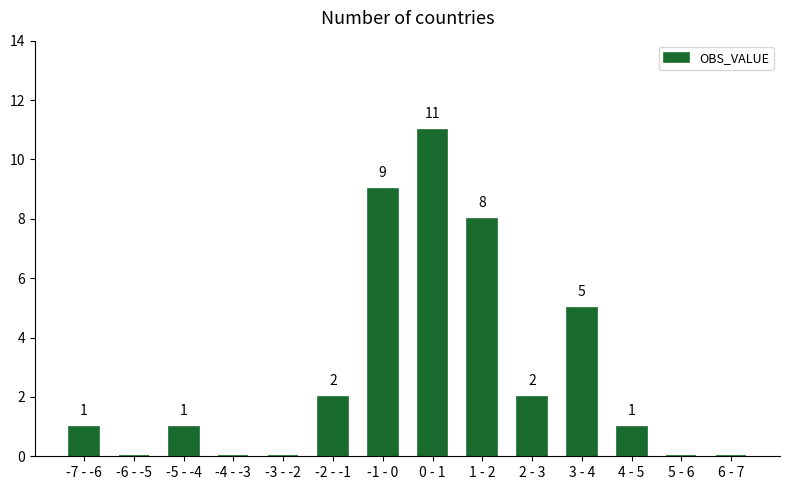

Reading right to left, what are all the values shown in this chart?

6 - 7=0	5 - 6=0	4 - 5=1	3 - 4=5	2 - 3=2	1 - 2=8	0 - 1=11	-1 - 0=9	-2 - -1=2	-3 - -2=0	-4 - -3=0	-5 - -4=1	-6 - -5=0	-7 - -6=1